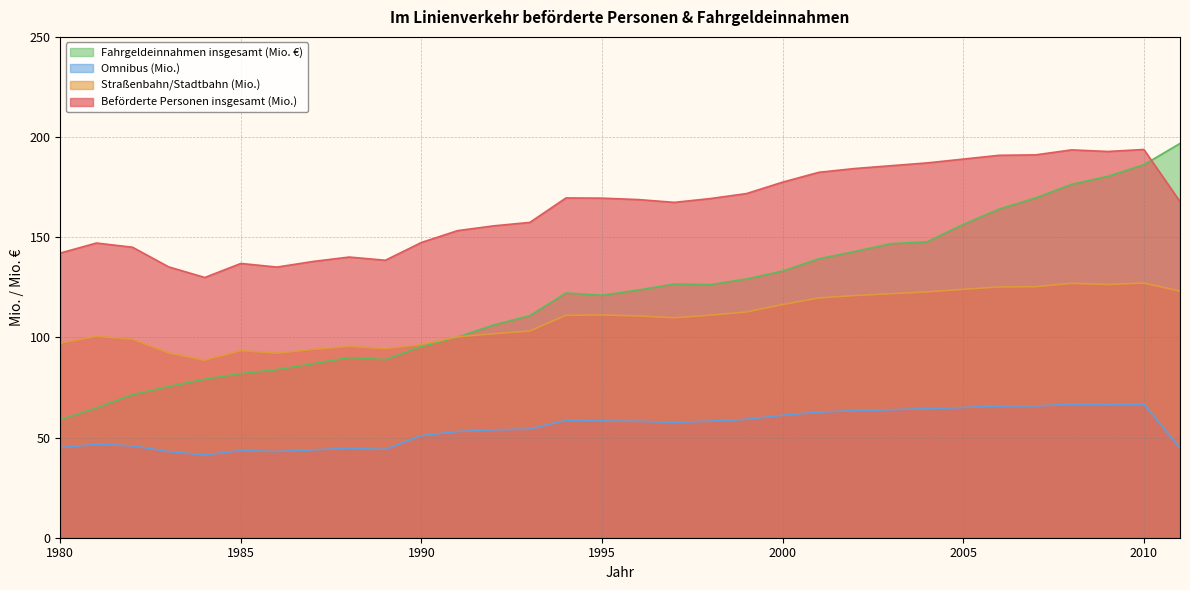

Reading left to right, extract all data points from this chart.

Beförderte Personen insgesamt (Mio.): 1980=142.1	1981=147.1	1982=145.0	1983=135.2	1984=129.9	1985=136.9	1986=135.1	1987=137.9	1988=140.1	1989=138.5	1990=147.4	1991=153.3	1992=155.7	1993=157.4	1994=169.6	1995=169.5	1996=168.8	1997=167.4	1998=169.3	1999=171.8	2000=177.5	2001=182.4	2002=184.3	2003=185.7	2004=187.1	2005=189.0	2006=190.9	2007=191.1	2008=193.6	2009=192.8	2010=193.8	2011=167.8
Straßenbahn/Stadtbahn (Mio.): 1980=97.1	1981=100.5	1982=99.1	1983=92.2	1984=88.6	1985=93.4	1986=92.1	1987=94.0	1988=95.5	1989=94.4	1990=96.4	1991=100.3	1992=101.8	1993=103.2	1994=111.0	1995=111.2	1996=110.7	1997=109.8	1998=111.1	1999=112.7	2000=116.4	2001=119.7	2002=120.9	2003=121.8	2004=122.7	2005=124.0	2006=125.2	2007=125.3	2008=127.0	2009=126.4	2010=127.1	2011=123.1
Omnibus (Mio.): 1980=45.0	1981=46.6	1982=45.9	1983=43.0	1984=41.3	1985=43.5	1986=43.0	1987=43.9	1988=44.6	1989=44.1	1990=51.0	1991=53.0	1992=53.9	1993=54.2	1994=58.6	1995=58.3	1996=58.1	1997=57.6	1998=58.2	1999=59.1	2000=61.1	2001=62.7	2002=63.4	2003=63.9	2004=64.4	2005=65.0	2006=65.7	2007=65.8	2008=66.6	2009=66.4	2010=66.7	2011=44.7
Fahrgeldeinnahmen insgesamt (Mio. €): 1980=58.9	1981=64.8	1982=71.4	1983=75.5	1984=79.1	1985=81.9	1986=83.9	1987=86.9	1988=89.9	1989=88.9	1990=95.4	1991=100.2	1992=106.2	1993=110.8	1994=122.2	1995=121.1	1996=123.6	1997=126.7	1998=126.4	1999=129.2	2000=133.1	2001=139.2	2002=142.9	2003=146.8	2004=147.7	2005=156.4	2006=164.1	2007=169.6	2008=176.4	2009=180.4	2010=186.2	2011=196.8